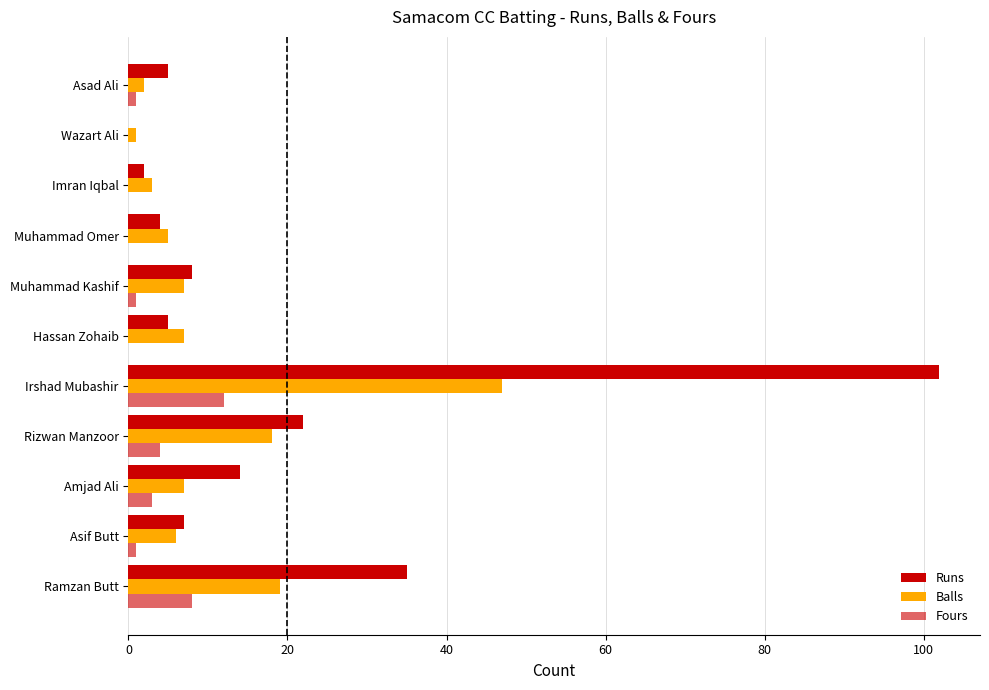

Reading left to right, list all the values displayed in this chart.

Runs: 35	7	14	22	102	5	8	4	2	0	5
Balls: 19	6	7	18	47	7	7	5	3	1	2
Fours: 8	1	3	4	12	0	1	0	0	0	1